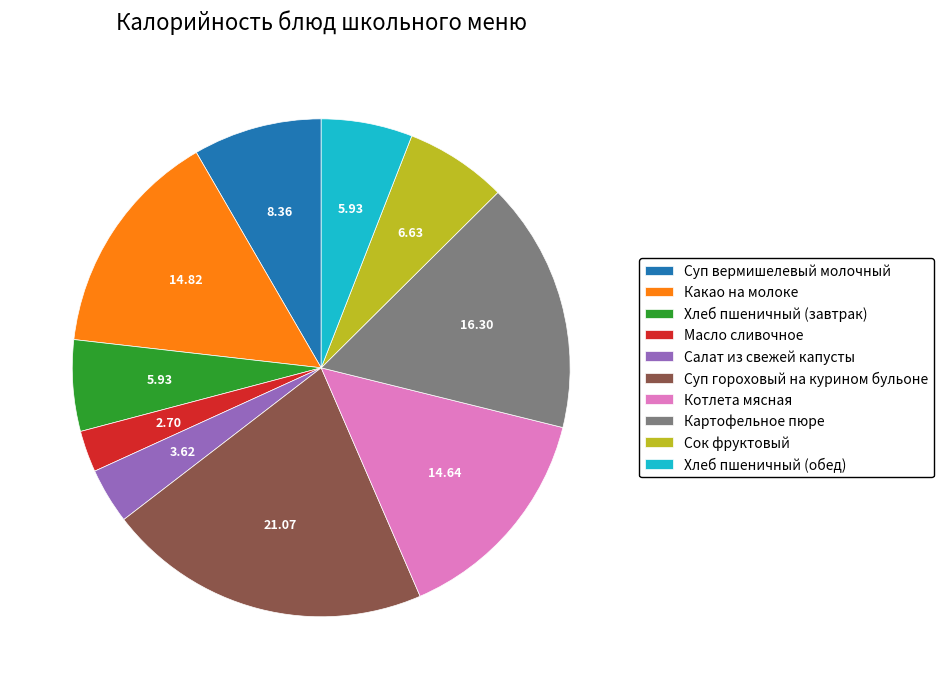

Count the number of slices in the pie.

10